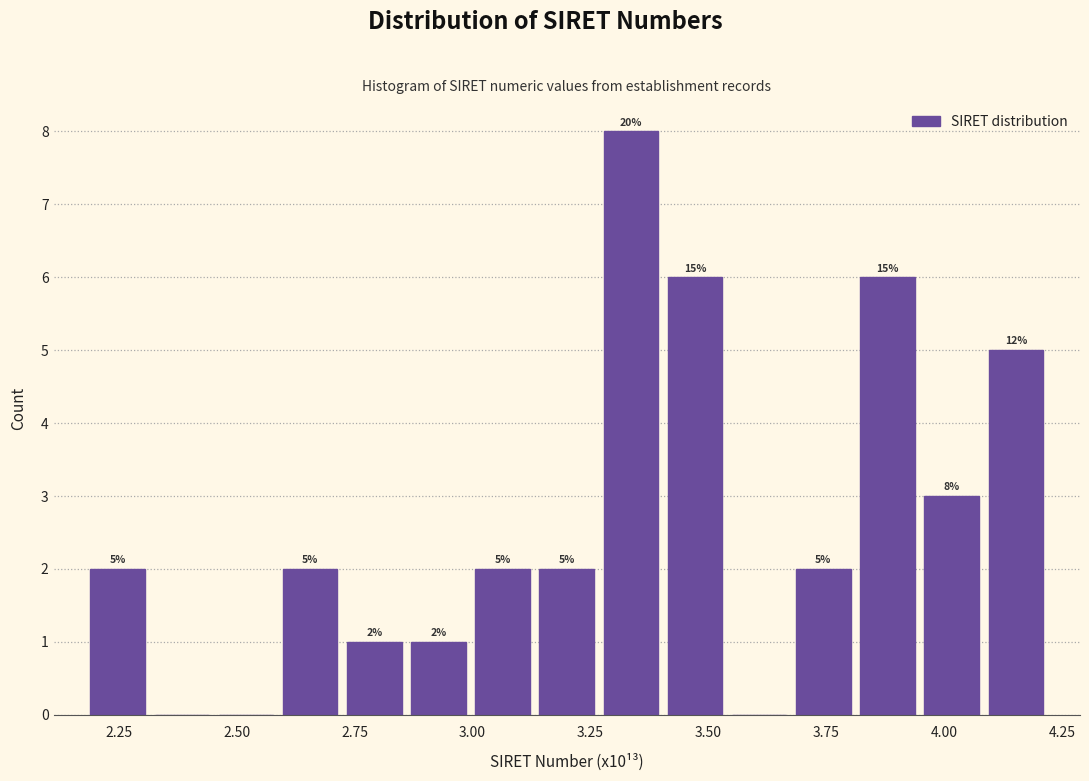

Read against the x-axis, roughly where is the centre of the tallest bar?

3.35